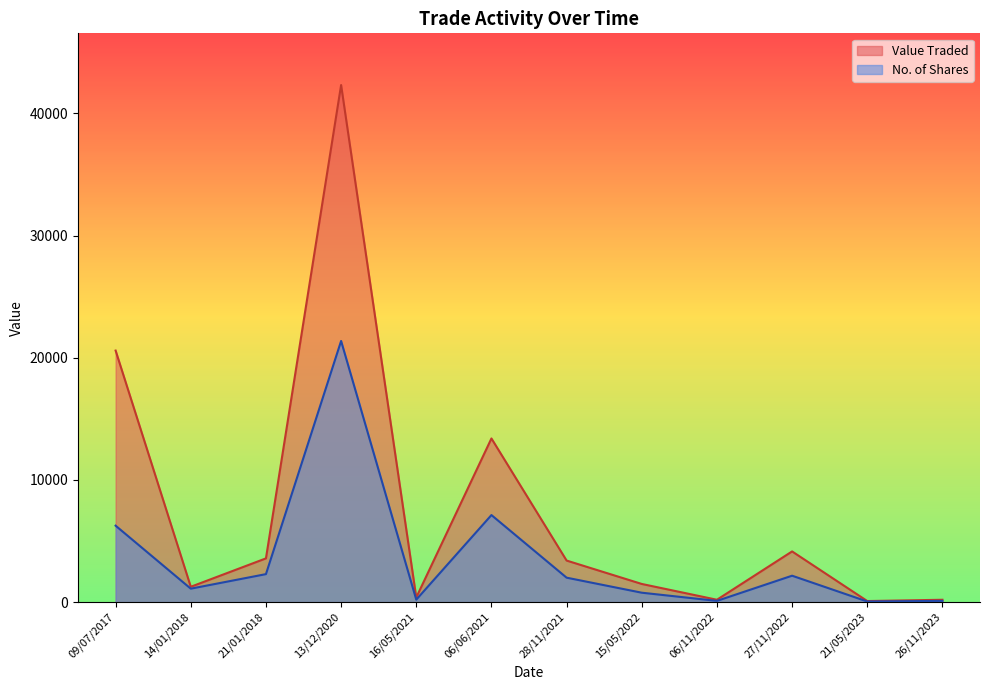

At which label does Value Traded reach its minimum?

21/05/2023